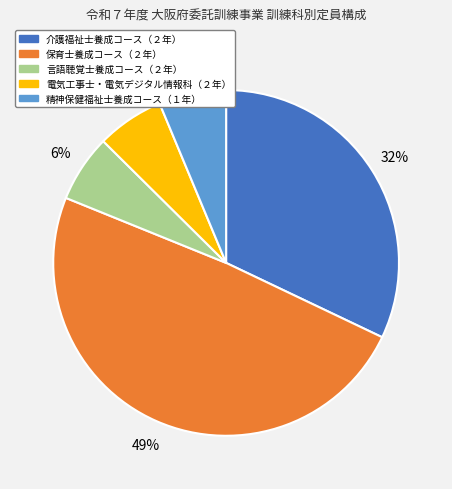

Between 保育士養成コース（２年） and 電気工事士・電気デジタル情報科（２年）, which is larger?

保育士養成コース（２年）